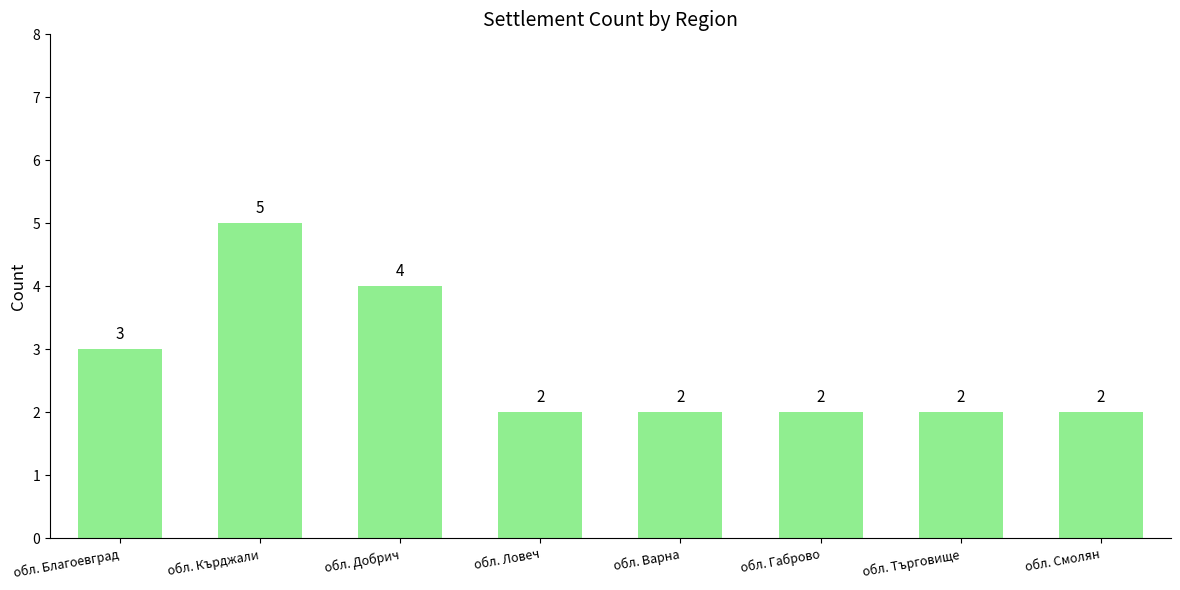

What position from the right is обл. Добрич?

6